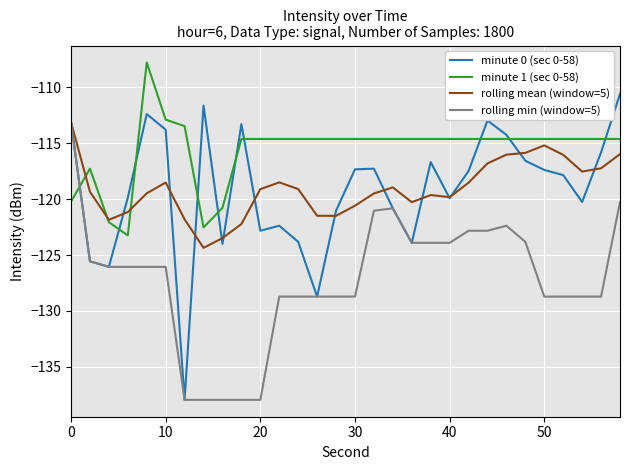

What is the smallest value displayed?

-138.0